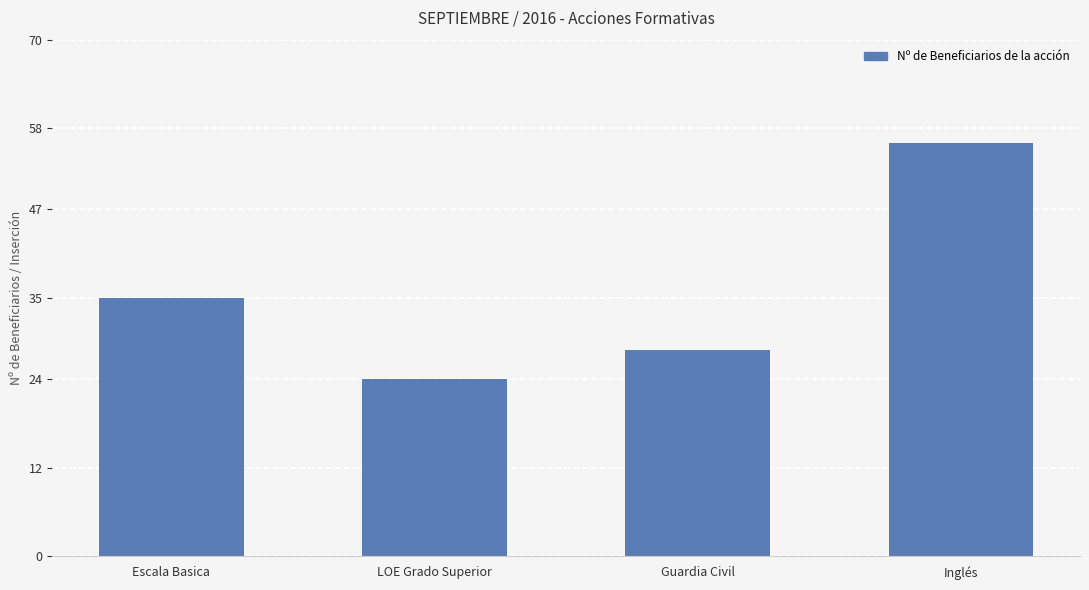

Reading left to right, transcribe all the data shown in this chart.

Escala Basica=35	LOE Grado Superior=24	Guardia Civil=28	Inglés=56